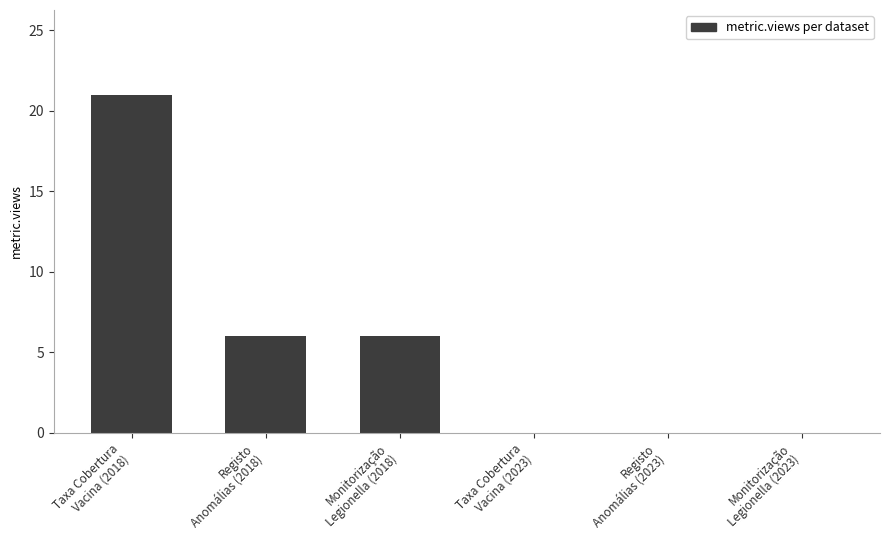

How many distinct data groups are displayed?

1